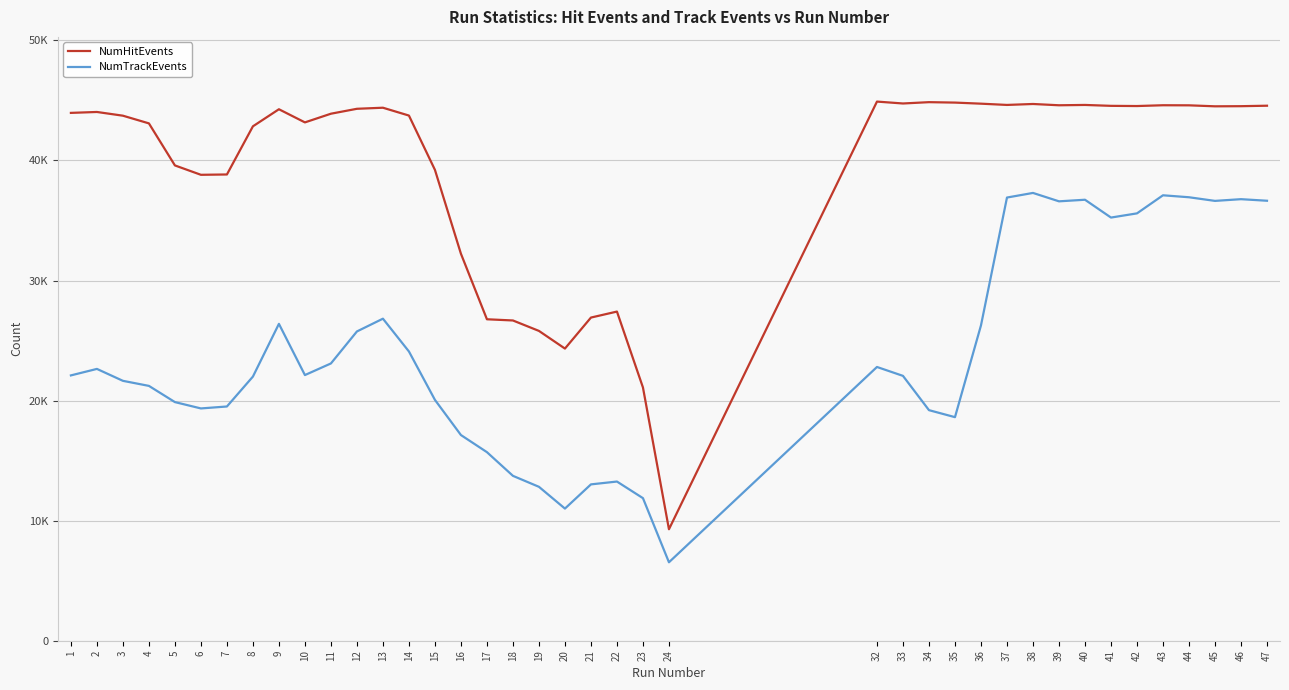

True or false: NumTrackEvents and NumHitEvents intersect in this chart.

False